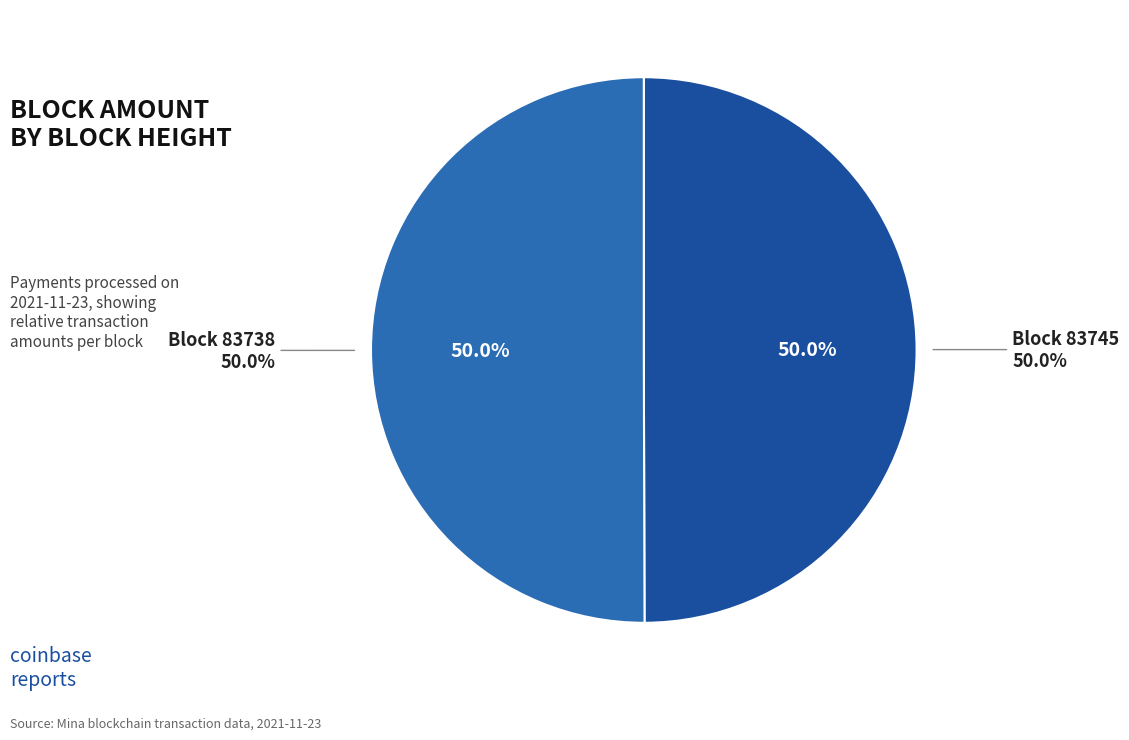

Rank the categories by value from highest to lowest.

83738, 83745